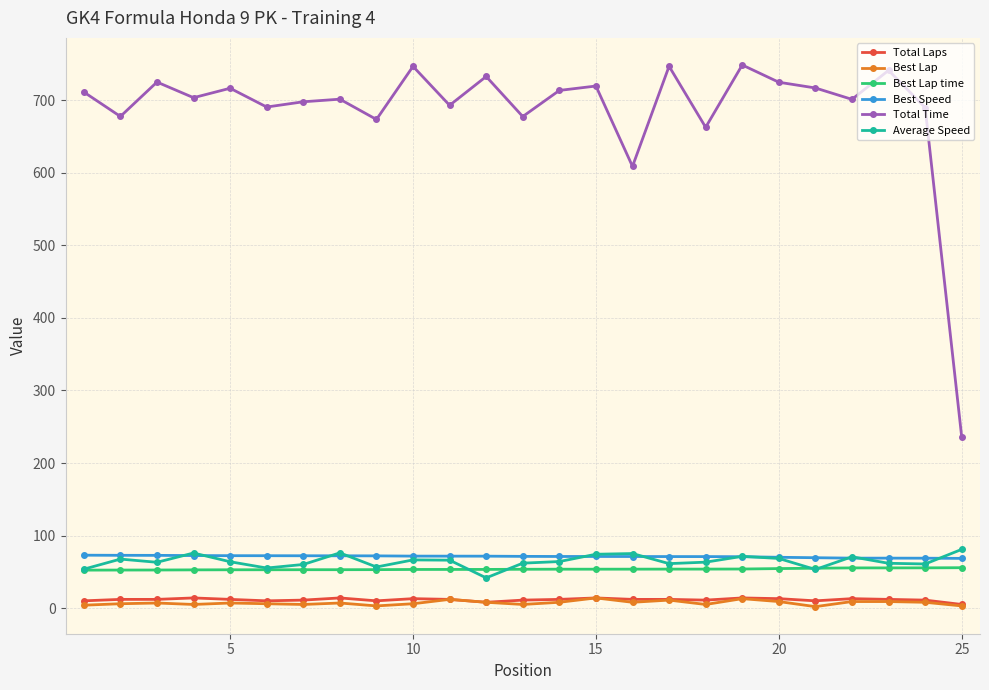

Which series has the largest total across all categories?

Total Time